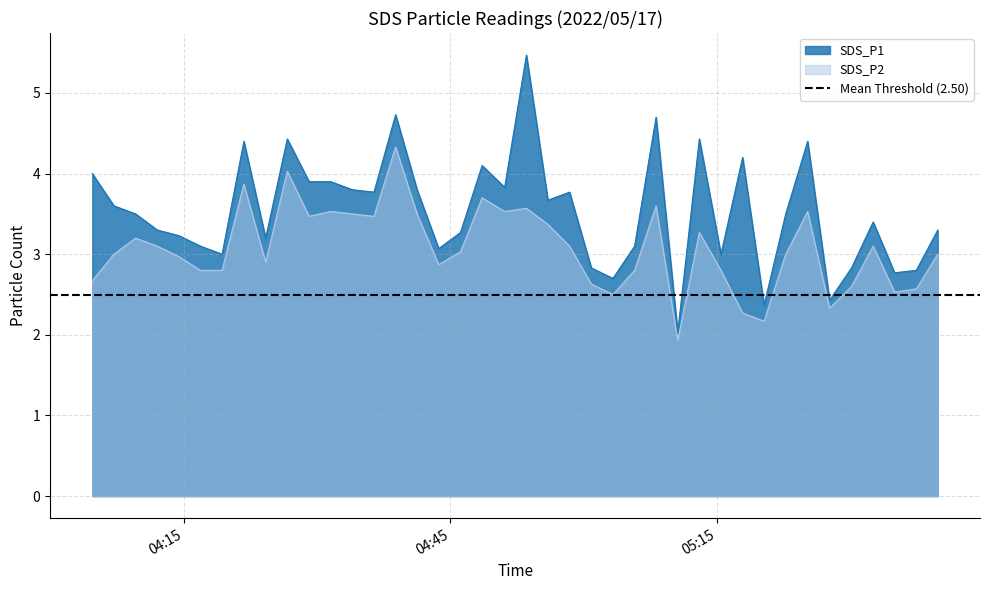

What are all the series names shown in the legend?

SDS_P1, SDS_P2